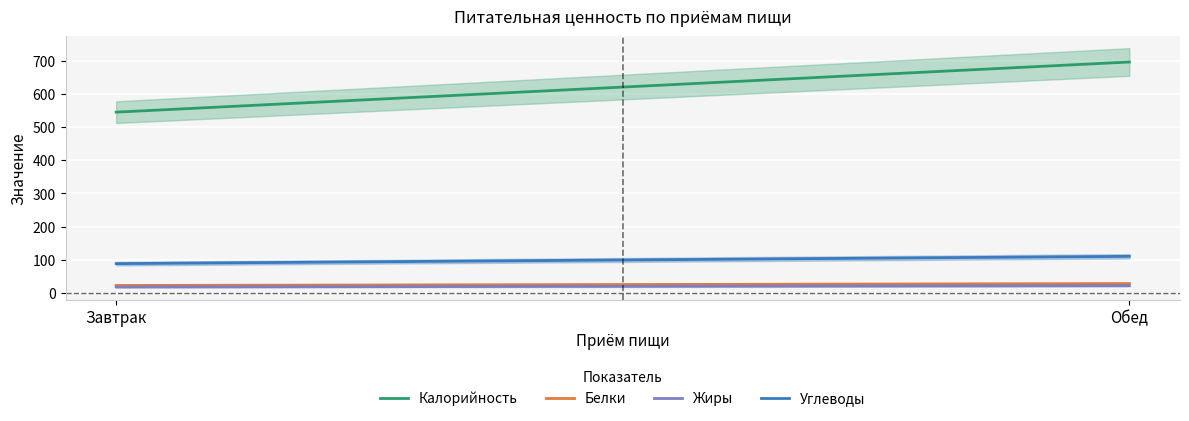

Reading left to right, list all the values displayed in this chart.

Калорийность: Завтрак=545.0	Обед=696.0
Белки: Завтрак=22.9	Обед=28.6
Жиры: Завтрак=18.4	Обед=22.3
Углеводы: Завтрак=88.7	Обед=110.7